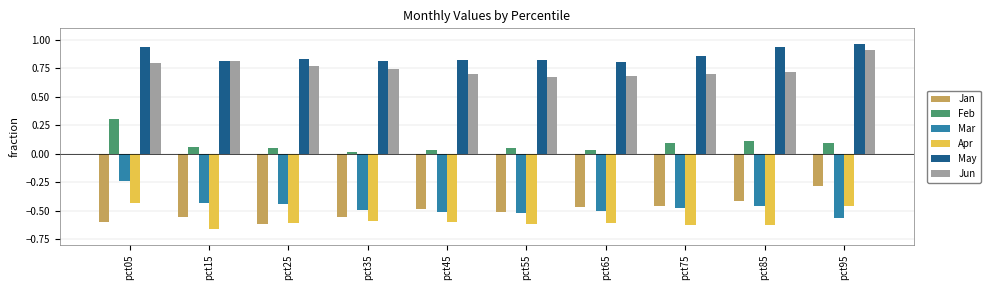

Which category has the highest value in the Apr series?

pct05